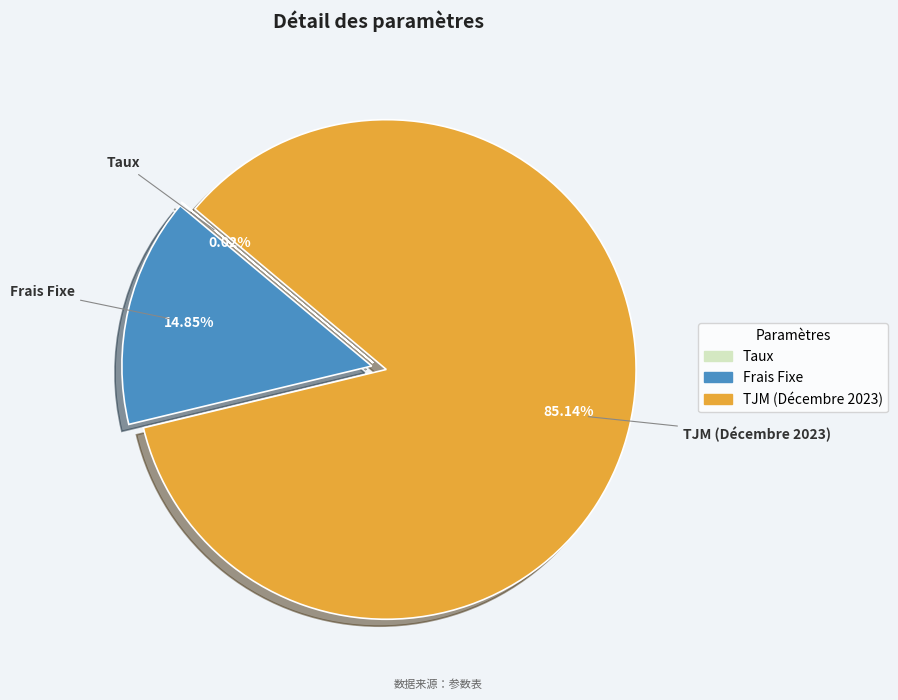

To the nearest percent, what is the difference between the Frais Fixe and TJM (Décembre 2023) slice percentages?

70%